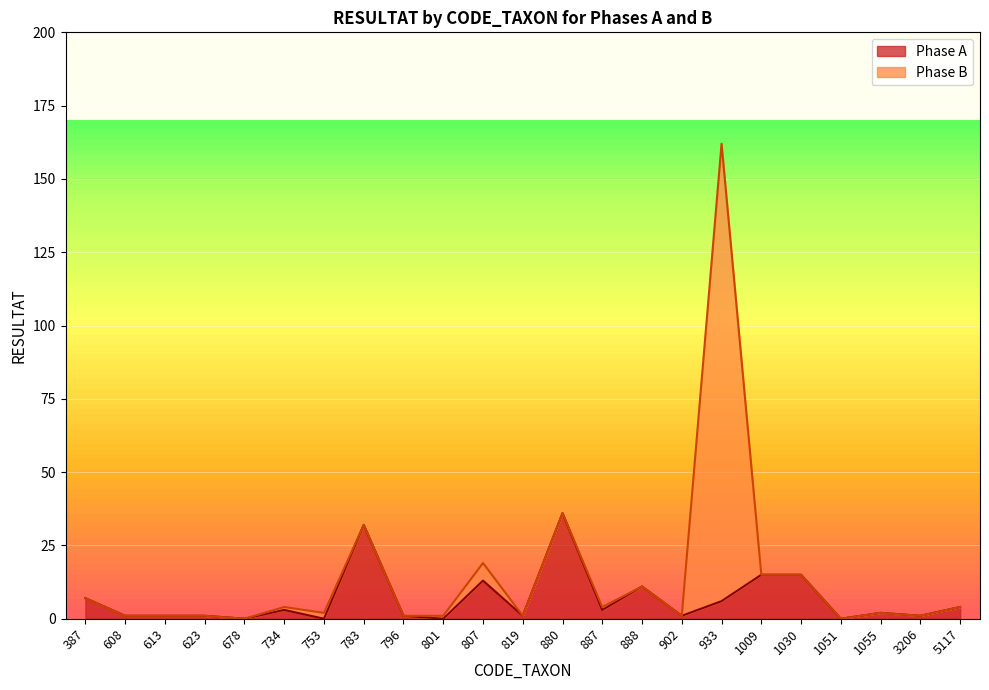

How many points are higher than both their immediate neighbors (excluding endpoints)?

6